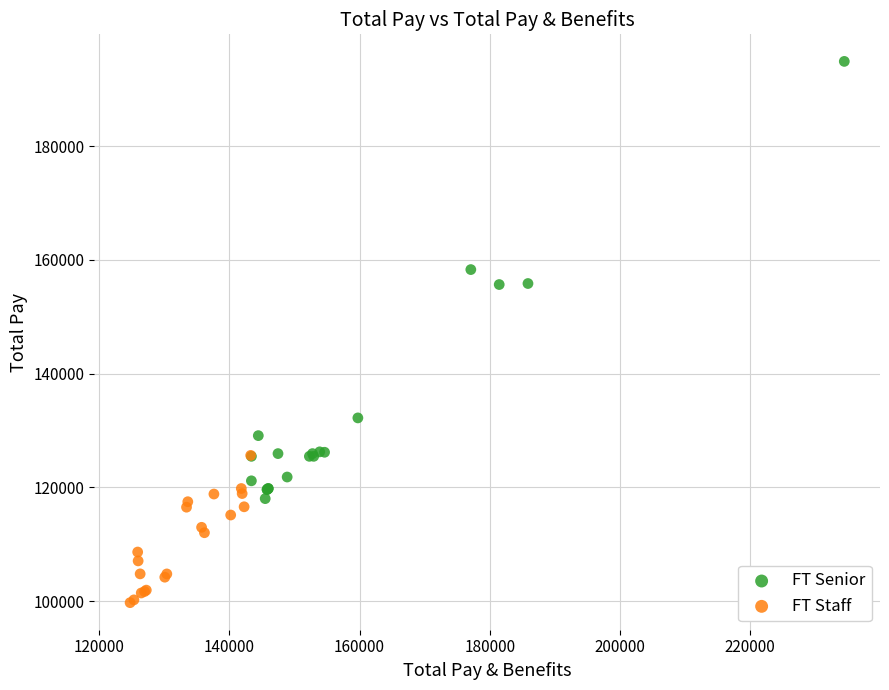

Which series contains the highest Y value?

FT Senior